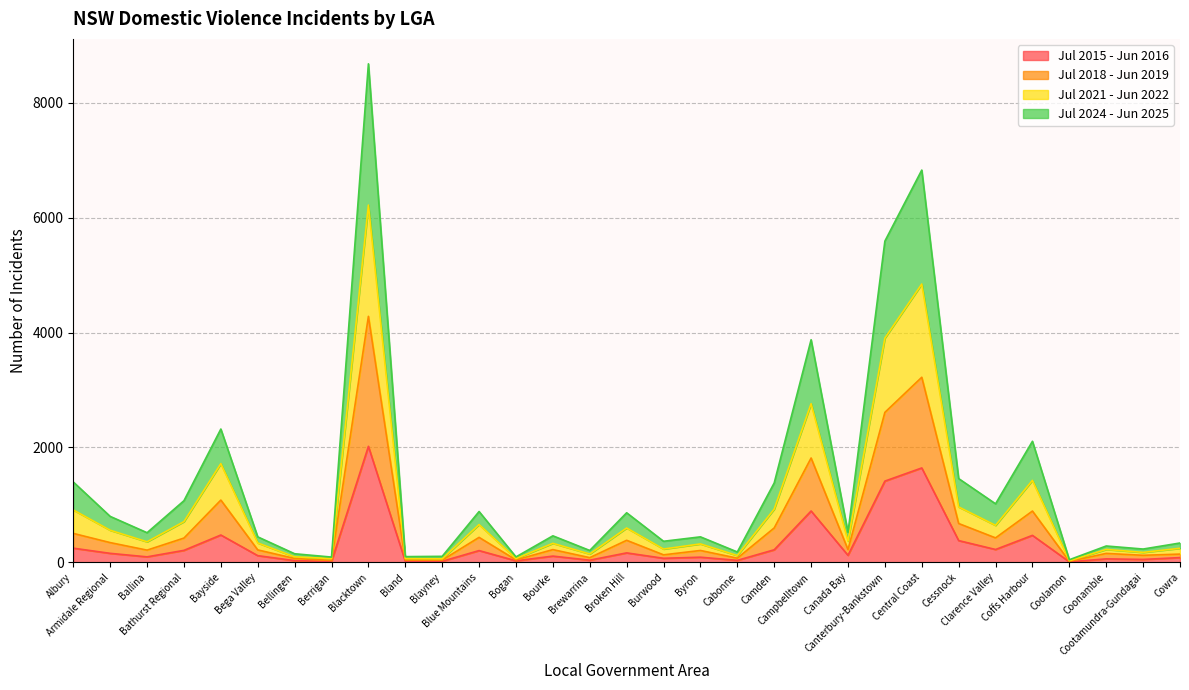

Is it true that Jul 2018 - Jun 2019 equals 198 at Clarence Valley?

False